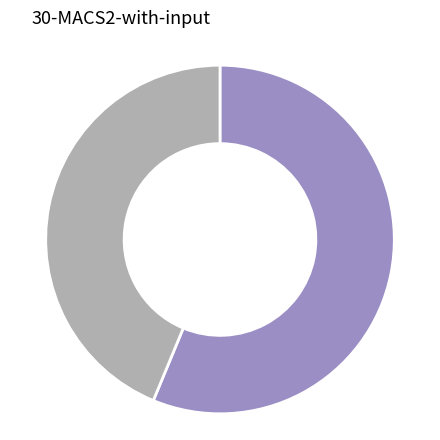

Is there a majority slice in this chart?

Yes